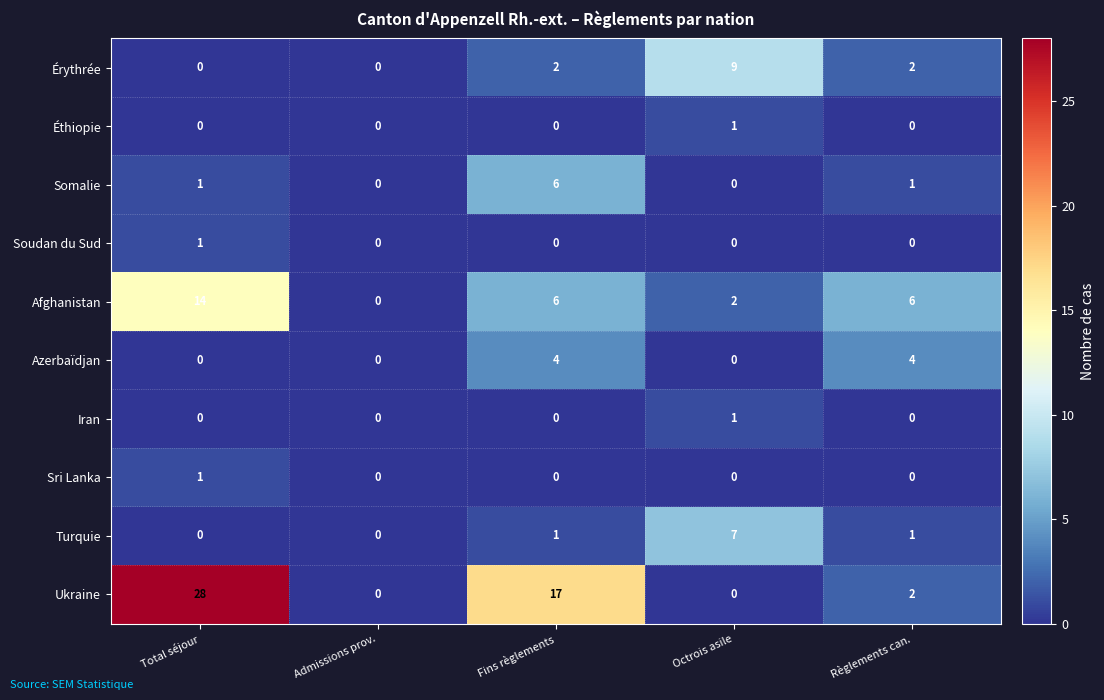

Which series has the widest spread of values?

Ukraine